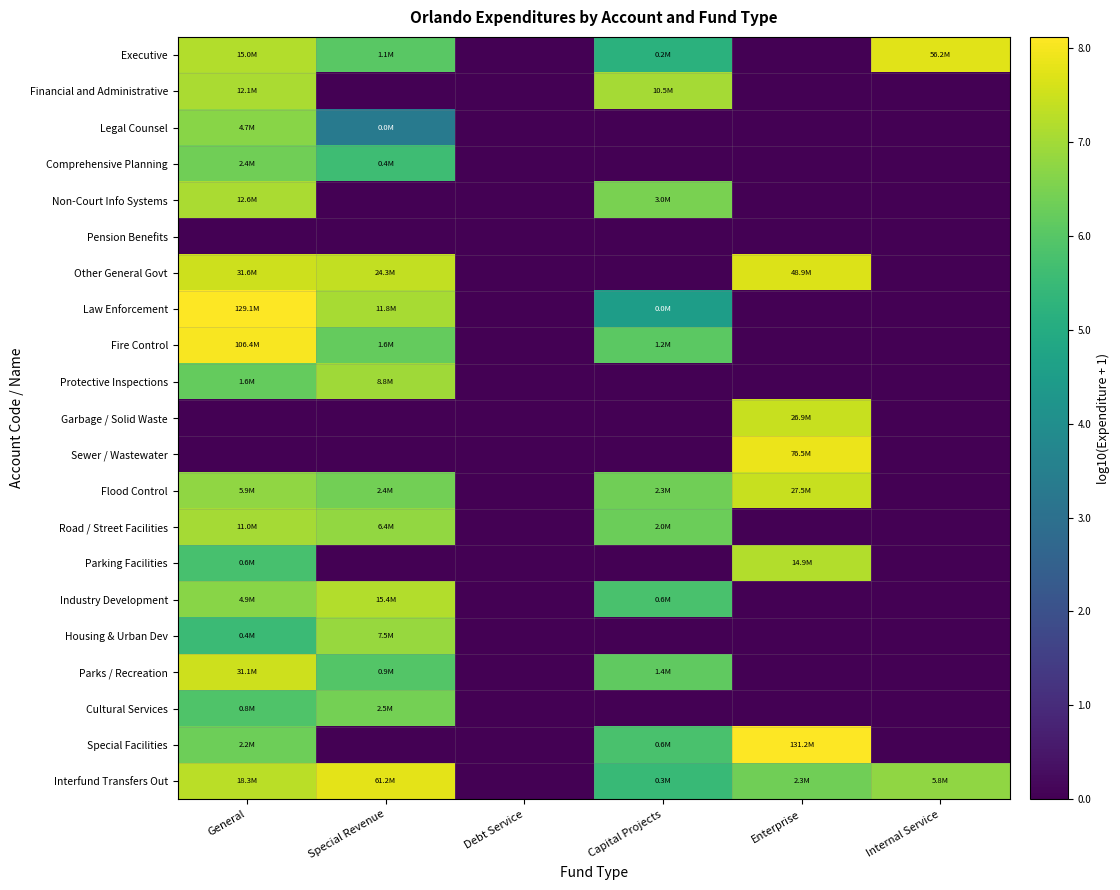

What is the maximum value shown in the chart?

8.1